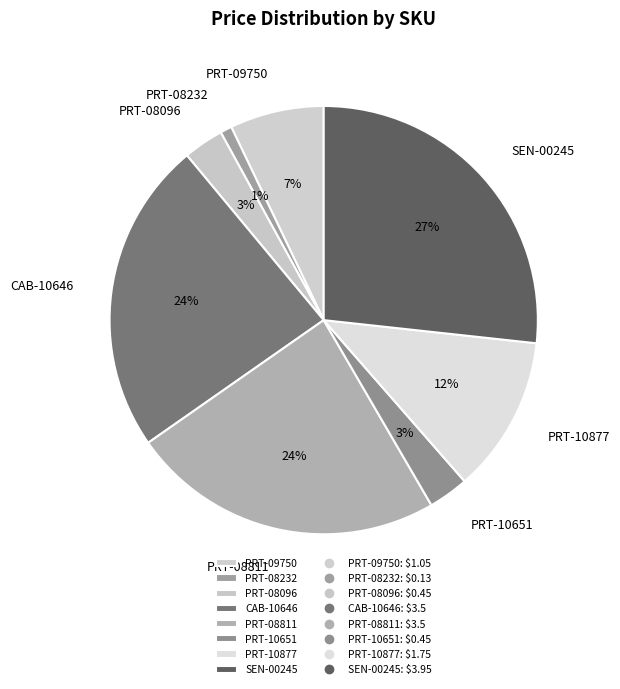

What is the largest slice in the pie chart?

SEN-00245